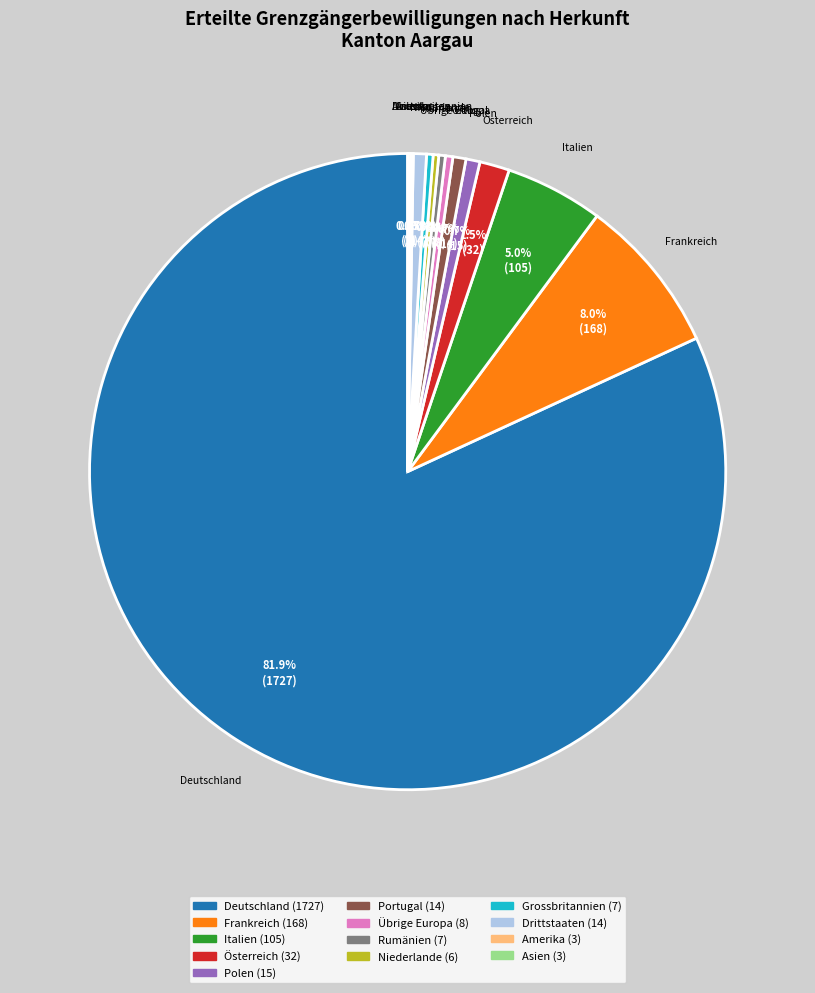

Does any single category account for the majority?

Yes